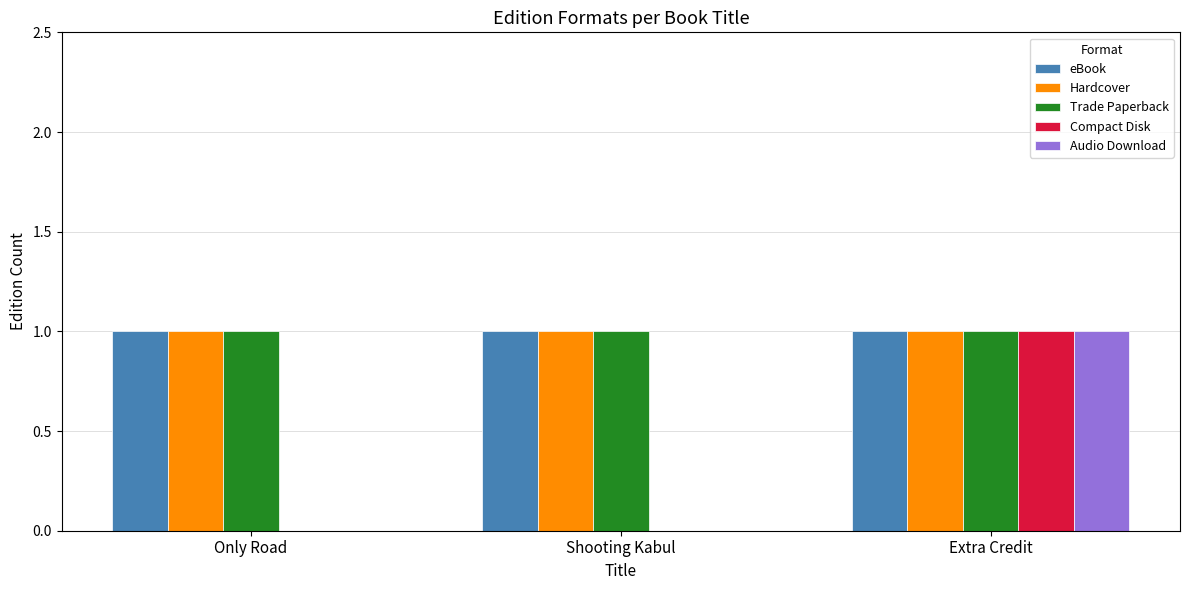

True or false: Hardcover has a value of 1 at Only Road.

True